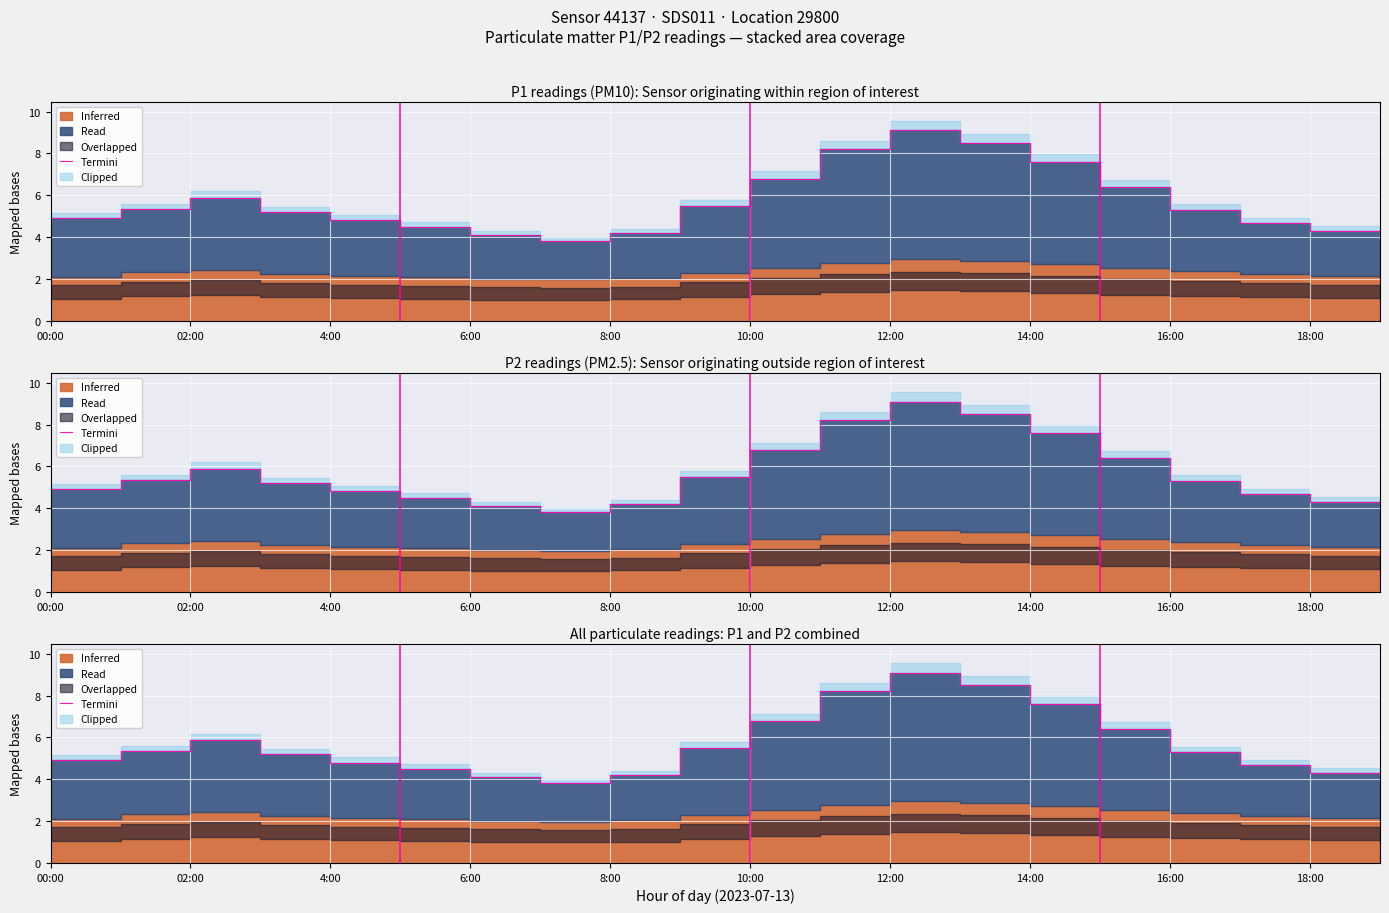

What is the difference between the second highest and minimum values?

4.7